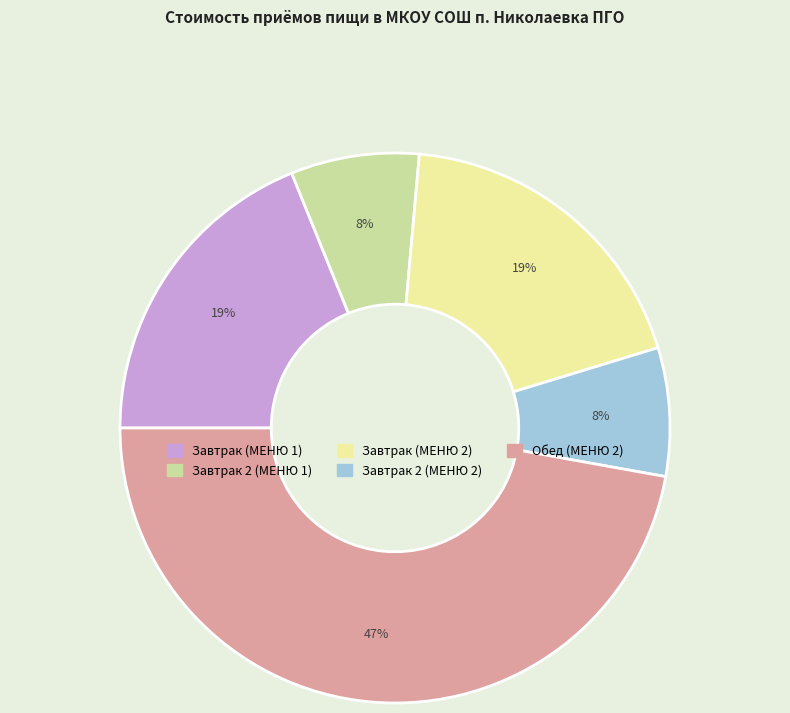

Which slice is the largest?

Обед (МЕНЮ 2)